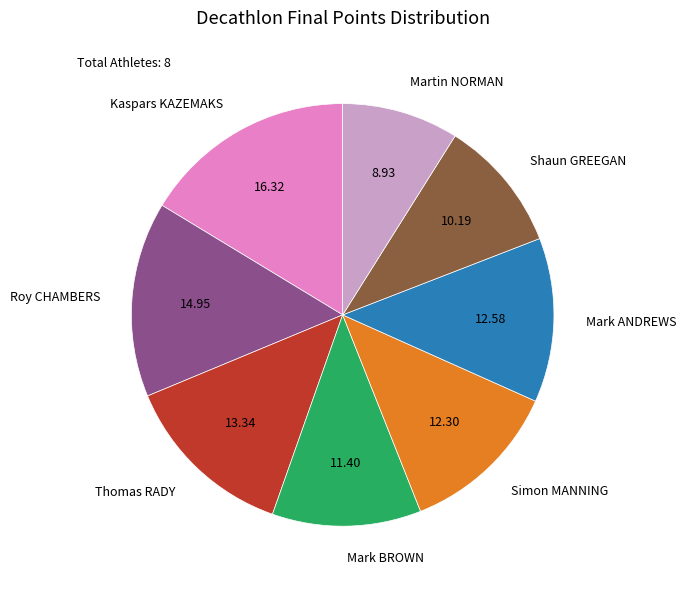

Between Kaspars KAZEMAKS and Simon MANNING, which is larger?

Kaspars KAZEMAKS